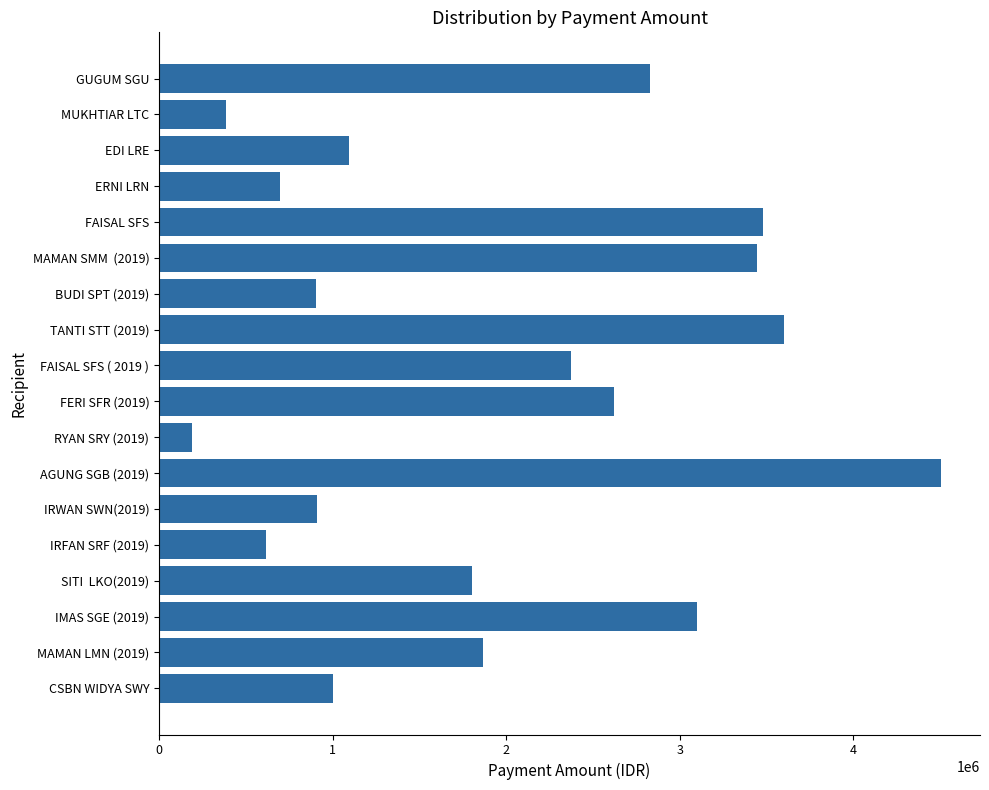

Which label corresponds to the smallest value in the chart?

RYAN SRY (2019)